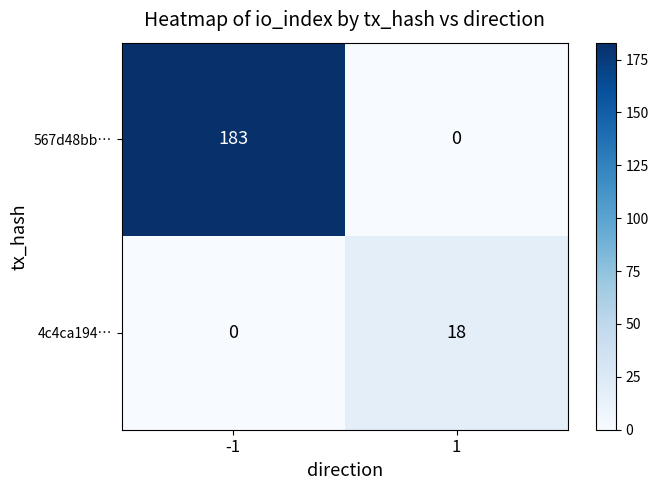

Is it true that 4c4ca194… equals 0 at -1?

True